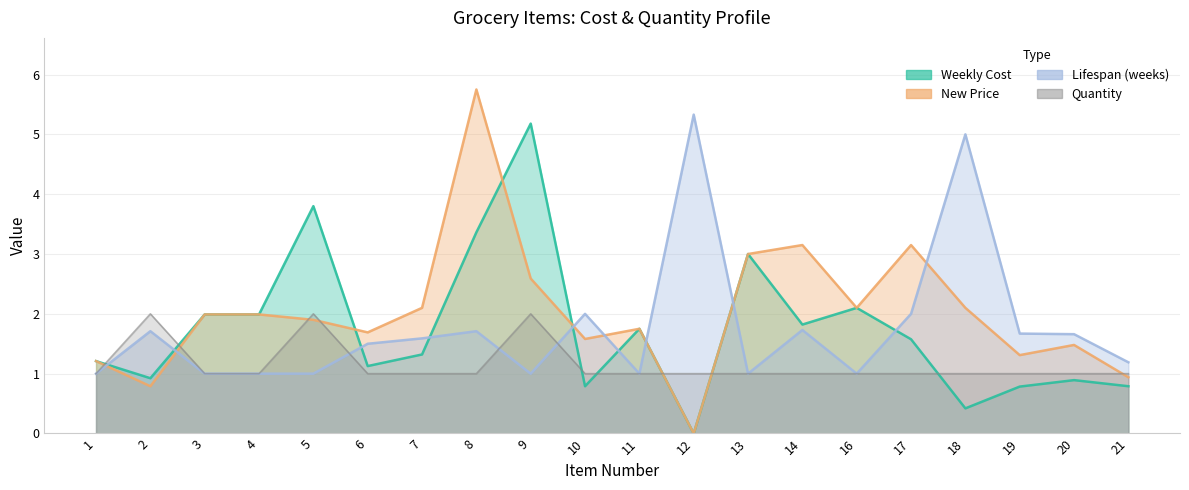

Count the Quantity values in the range 1 to 2.

20